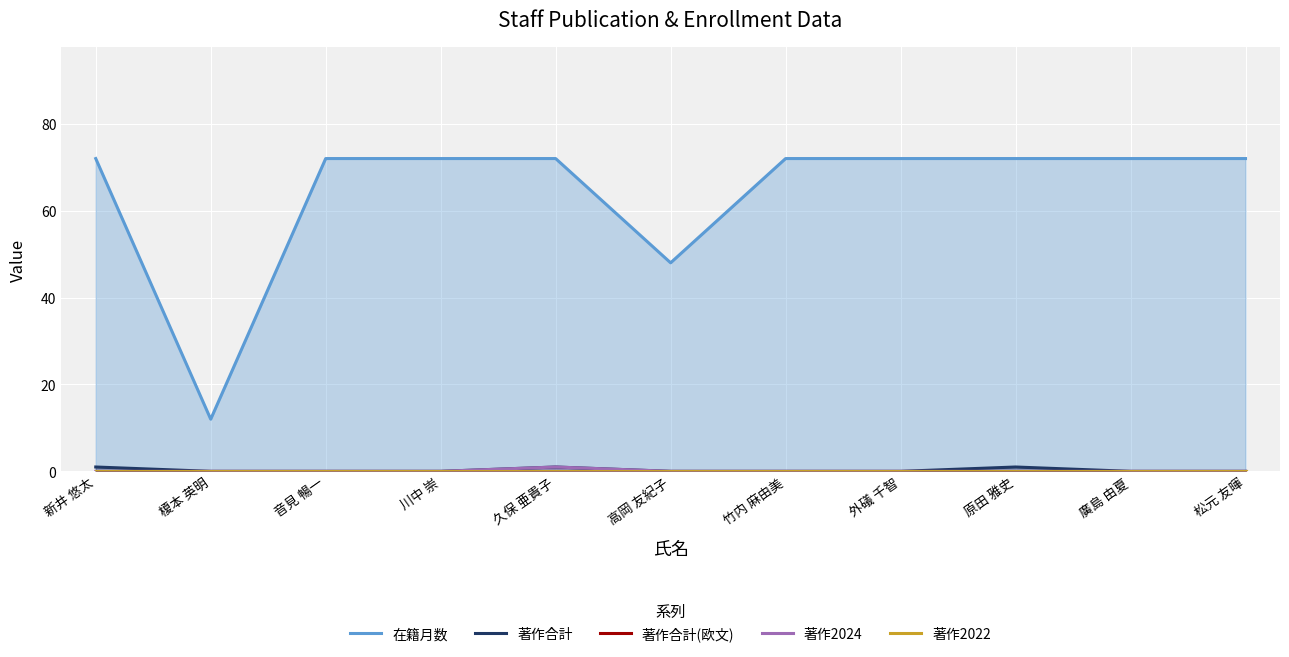

Reading left to right, transcribe all the data shown in this chart.

在籍月数: 新井 悠太=72	榎本 英明=12	音見 暢一=72	川中 崇=72	久保 亜貴子=72	高岡 友紀子=48	竹内 麻由美=72	外礒 千智=72	原田 雅史=72	廣島 由夏=72	松元 友暉=72
著作合計: 新井 悠太=1	榎本 英明=0	音見 暢一=0	川中 崇=0	久保 亜貴子=1	高岡 友紀子=0	竹内 麻由美=0	外礒 千智=0	原田 雅史=1	廣島 由夏=0	松元 友暉=0
著作合計(欧文): 新井 悠太=0	榎本 英明=0	音見 暢一=0	川中 崇=0	久保 亜貴子=0	高岡 友紀子=0	竹内 麻由美=0	外礒 千智=0	原田 雅史=0	廣島 由夏=0	松元 友暉=0
著作2024: 新井 悠太=0	榎本 英明=0	音見 暢一=0	川中 崇=0	久保 亜貴子=1	高岡 友紀子=0	竹内 麻由美=0	外礒 千智=0	原田 雅史=0	廣島 由夏=0	松元 友暉=0
著作2022: 新井 悠太=0	榎本 英明=0	音見 暢一=0	川中 崇=0	久保 亜貴子=0	高岡 友紀子=0	竹内 麻由美=0	外礒 千智=0	原田 雅史=0	廣島 由夏=0	松元 友暉=0